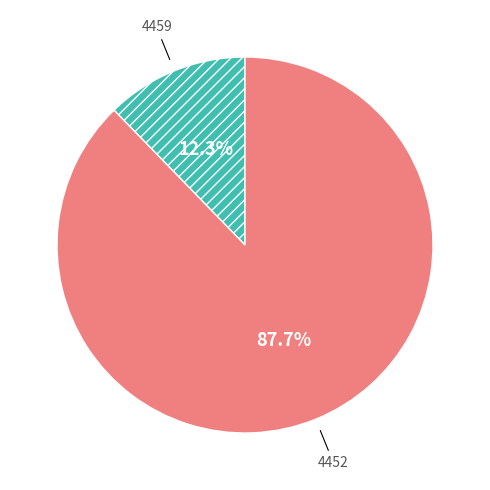

Is there a majority slice in this chart?

Yes